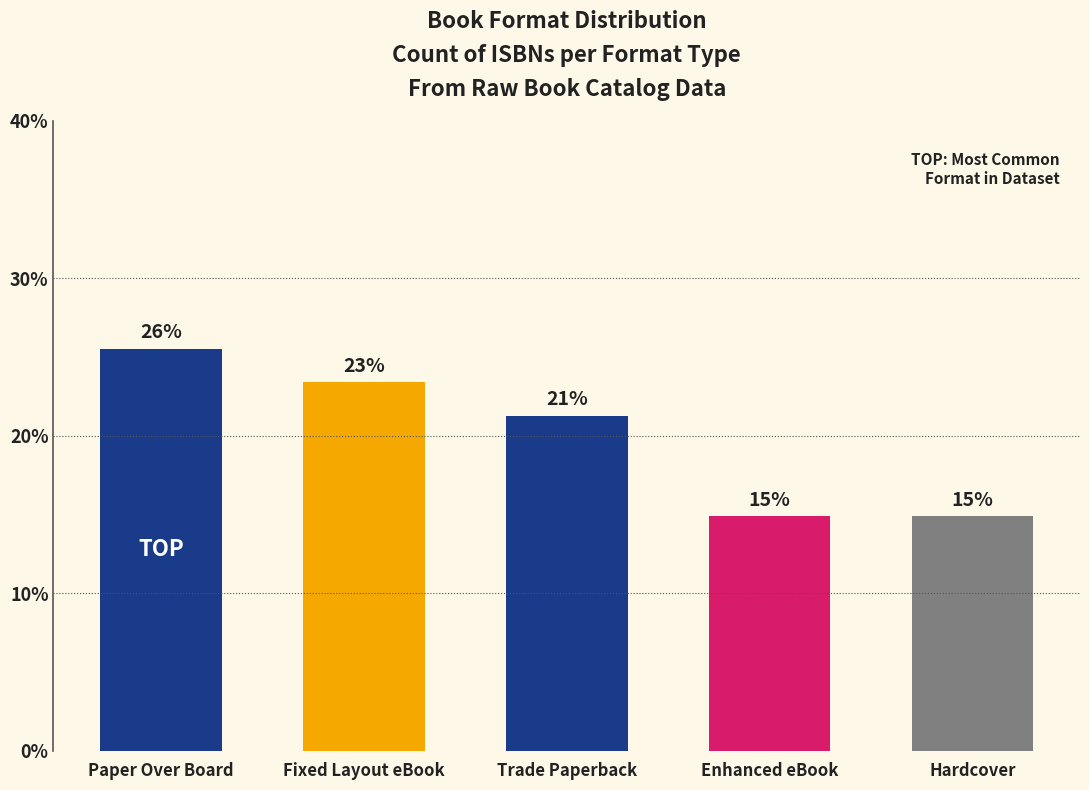

What is the maximum value shown in the chart?

25.5